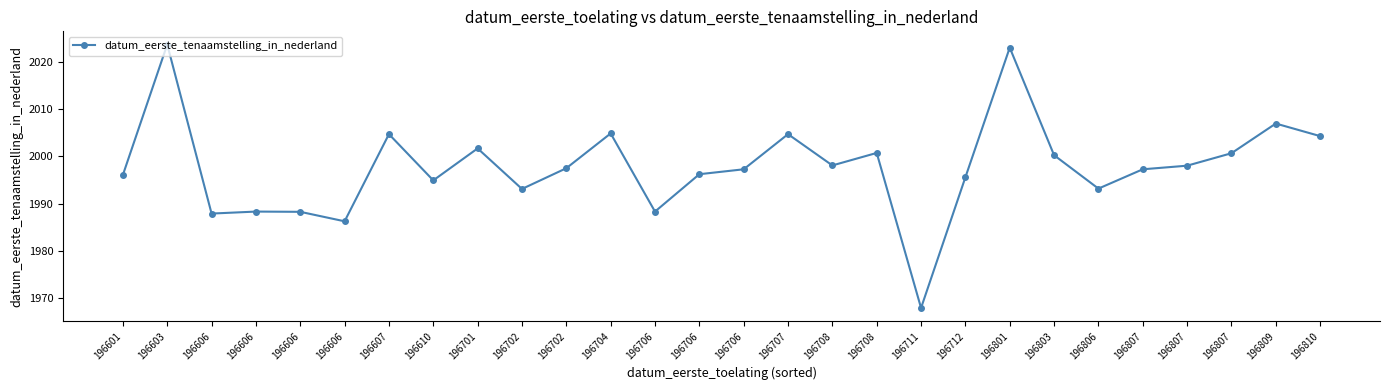

At which label does the data first exceed 1997?

196603